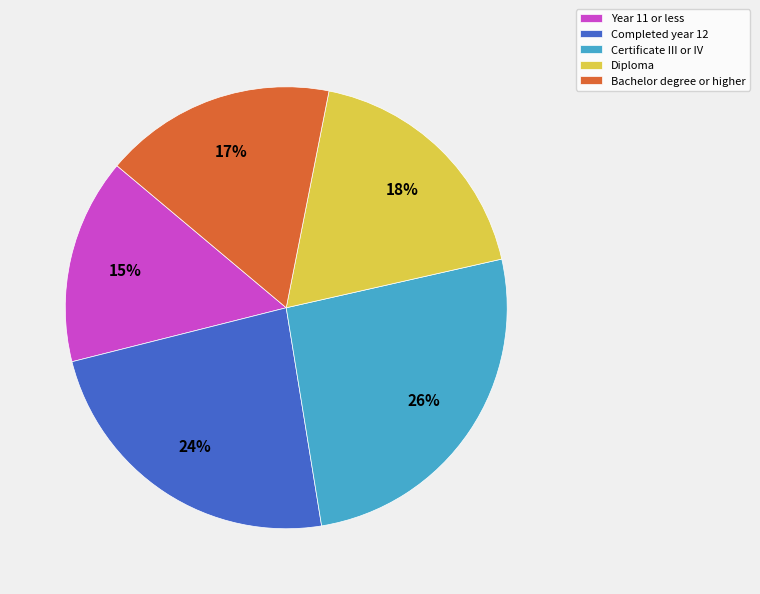

Approximately how many times larger is the value at Completed year 12 compared to Diploma?

1.3